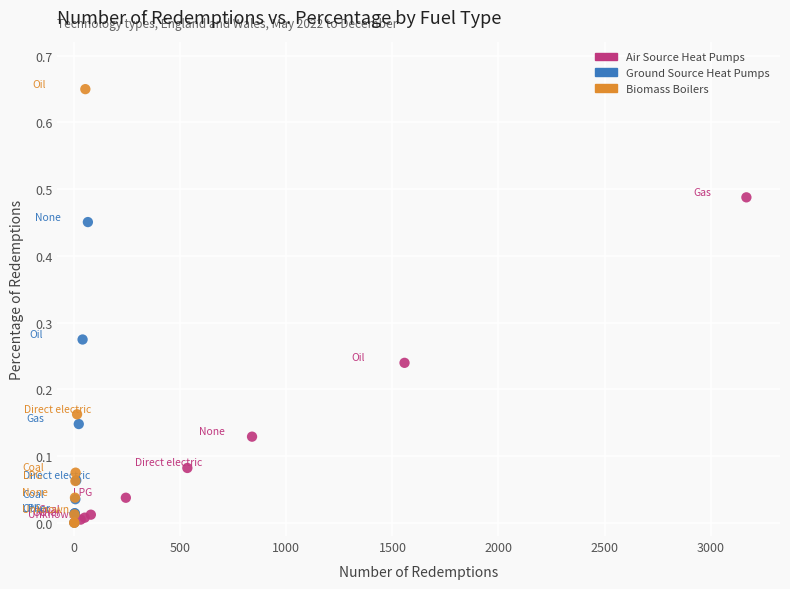

Which series contains the highest Y value?

Biomass Boilers